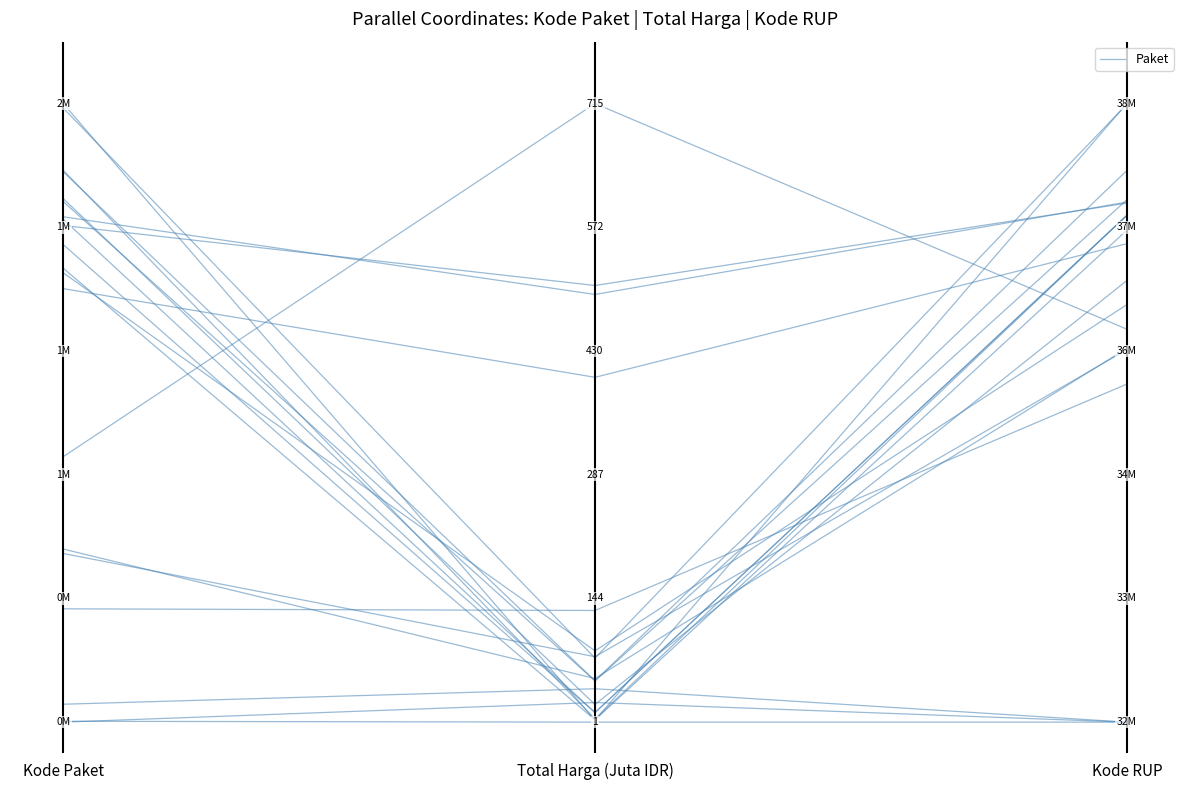

What is the maximum value shown in the chart?

0.8